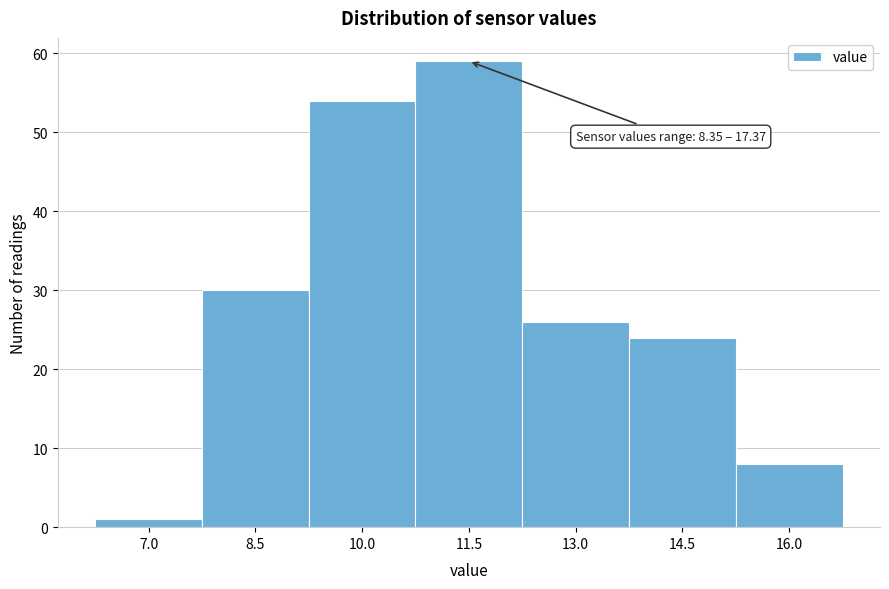

Reading left to right, extract all data points from this chart.

7.0=1	8.5=30	10.0=54	11.5=59	13.0=26	14.5=24	16.0=8